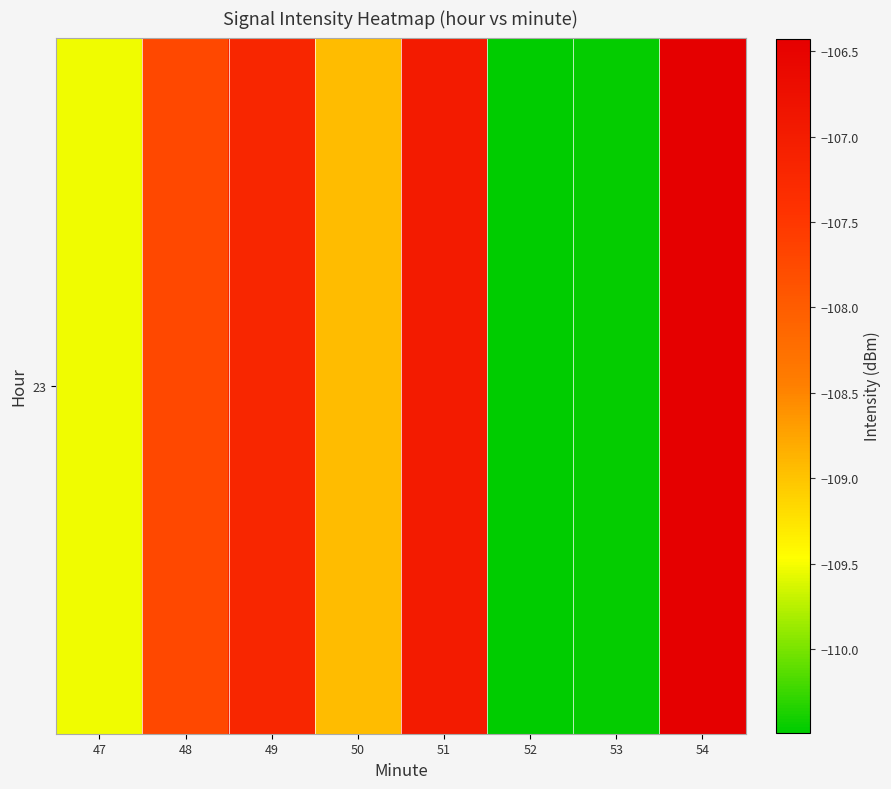

Rank the categories by value from highest to lowest.

54, 51, 49, 48, 50, 47, 53, 52